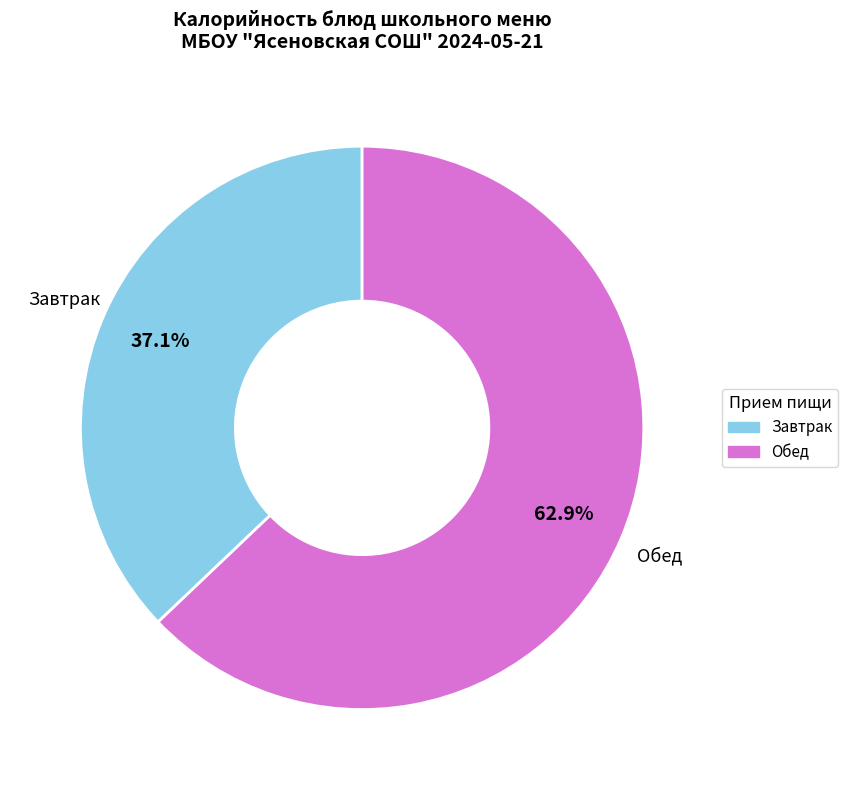

Is there any slice that represents more than half of the pie?

Yes